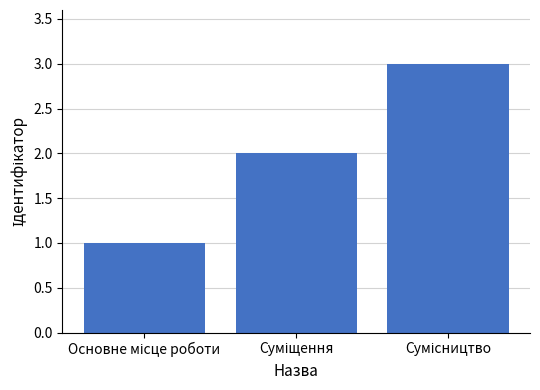

What is the sum of all values?

6